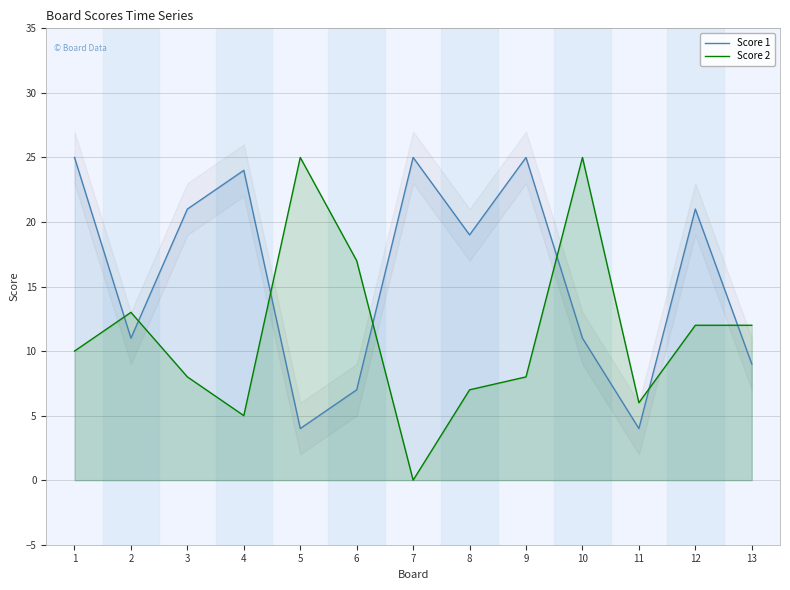

What is the sum of all Score 1 values?

206